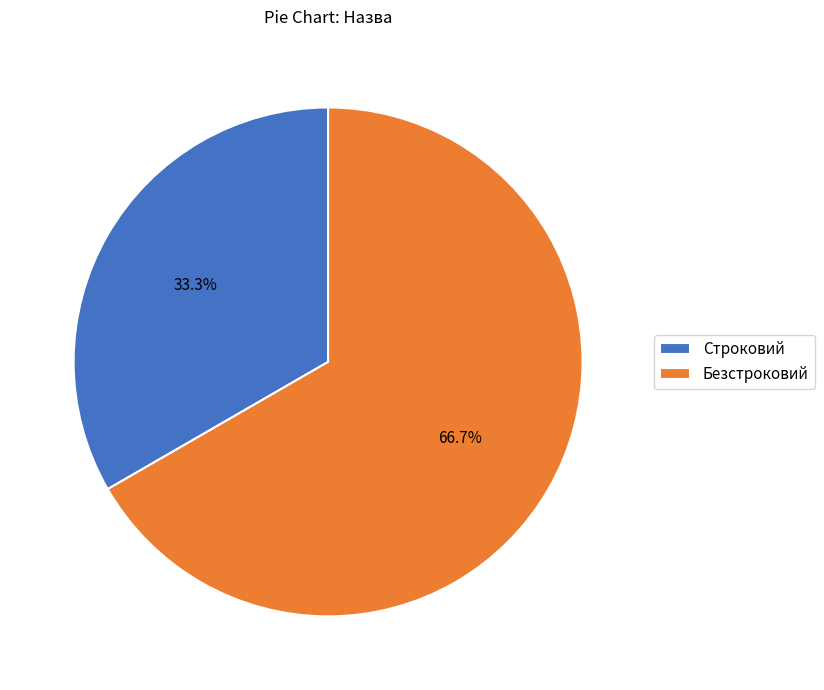

To the nearest percent, what portion does Безстроковий represent?

67%